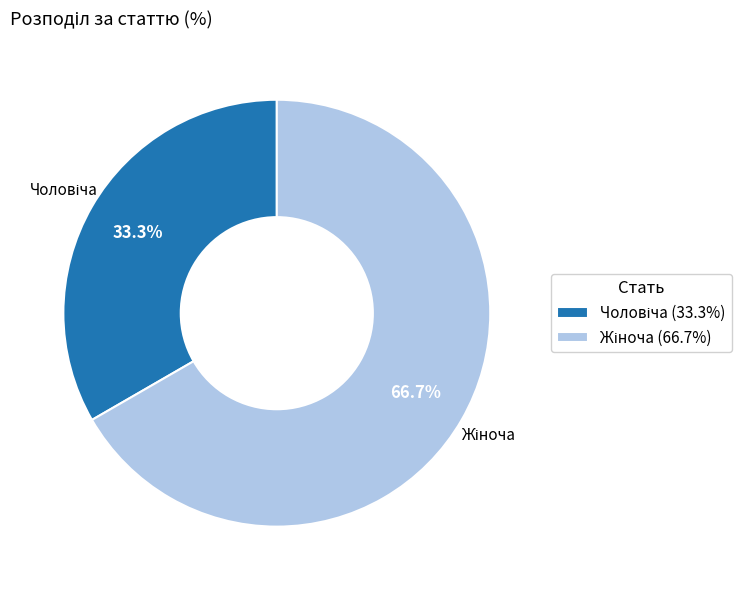

Is it true that Чоловіча is 33% of the pie?

True